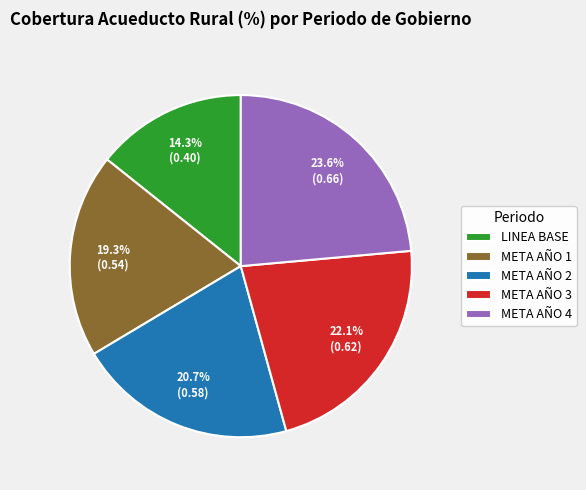

How many segments does this pie chart have?

5